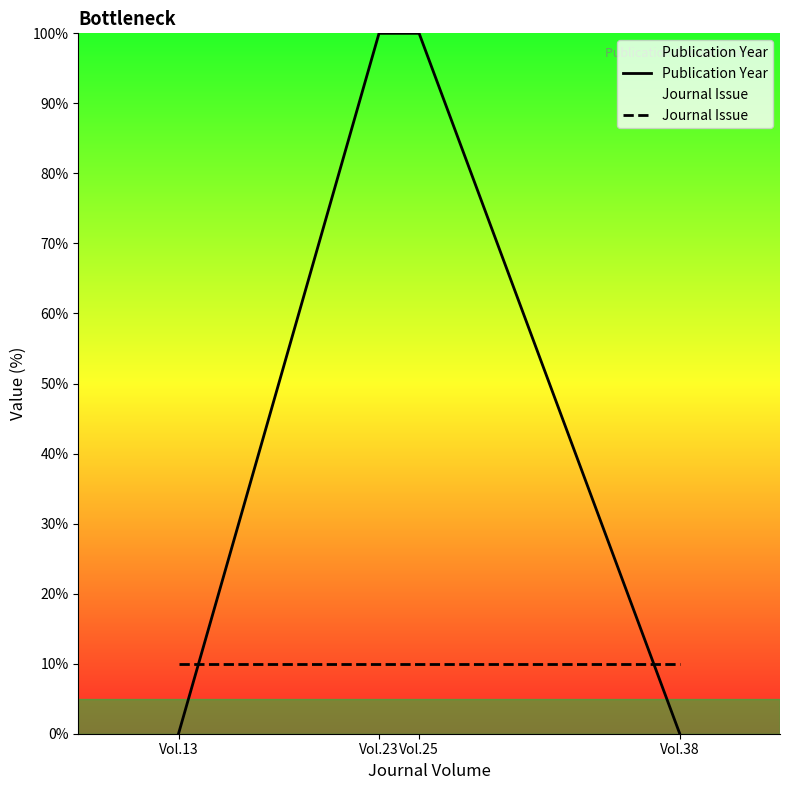

Reading left to right, transcribe all the data shown in this chart.

Publication Year: Vol.13=0.0	Vol.23=100.0	Vol.25=100.0	Vol.38=0.0
Journal Issue: Vol.13=10.0	Vol.23=10.0	Vol.25=10.0	Vol.38=10.0